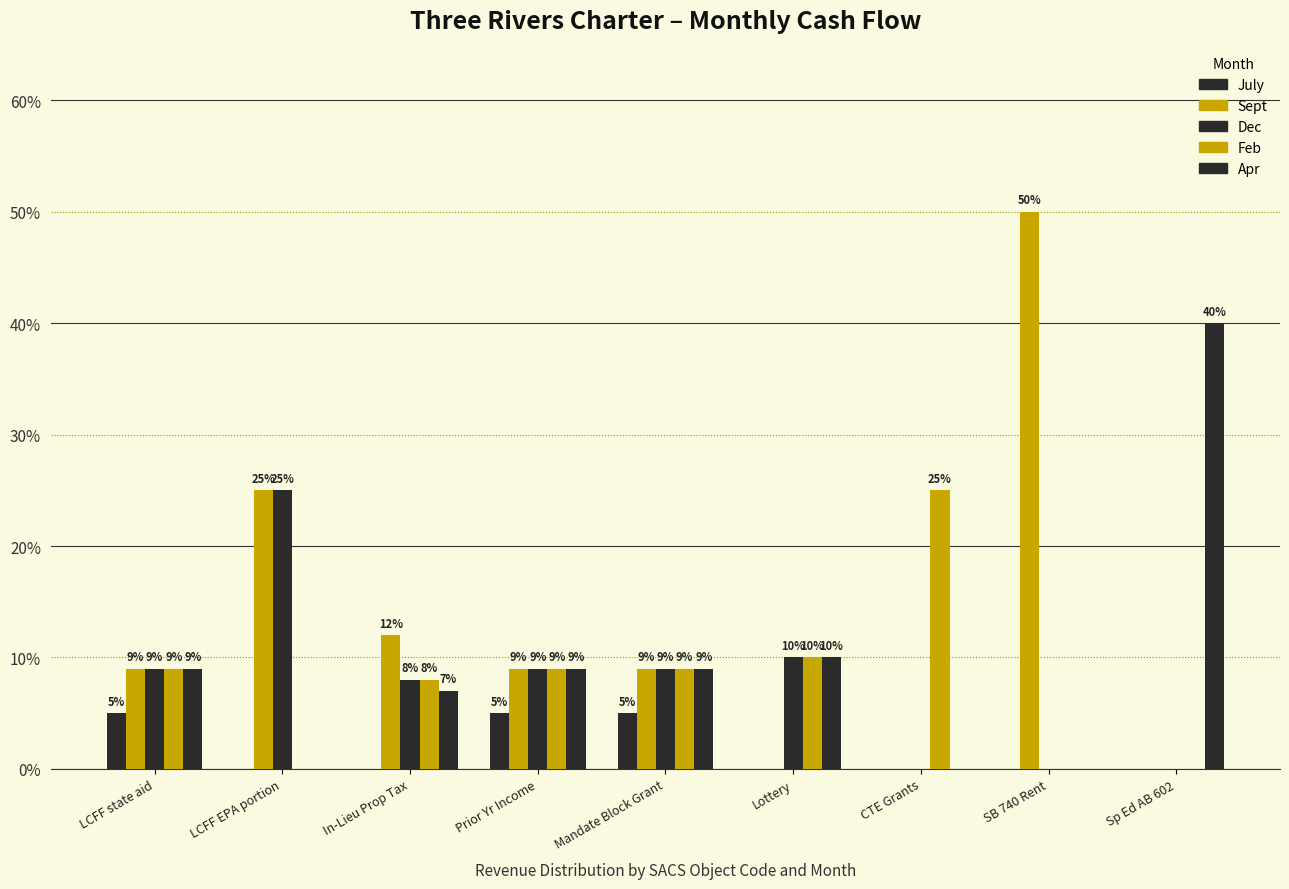

What is the maximum value shown in the chart?

0.5